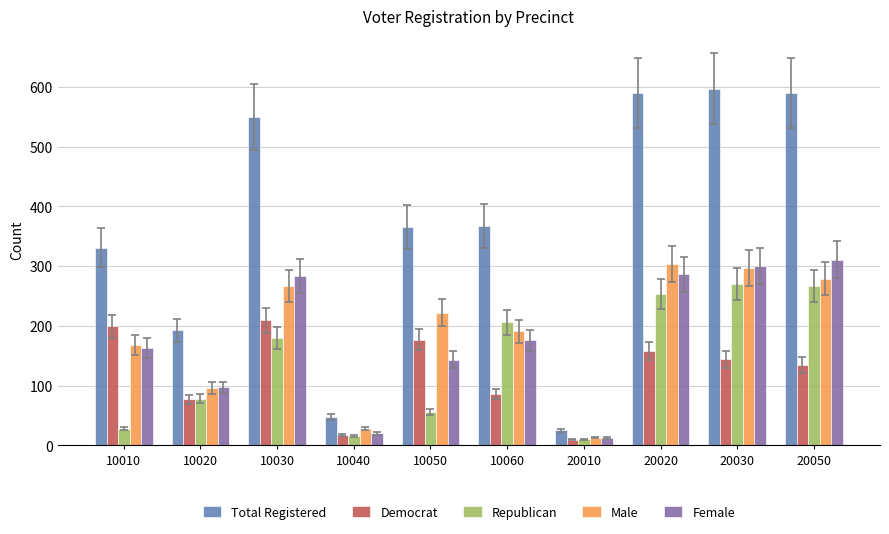

What is the difference between the highest and lowest values at 10040?

32